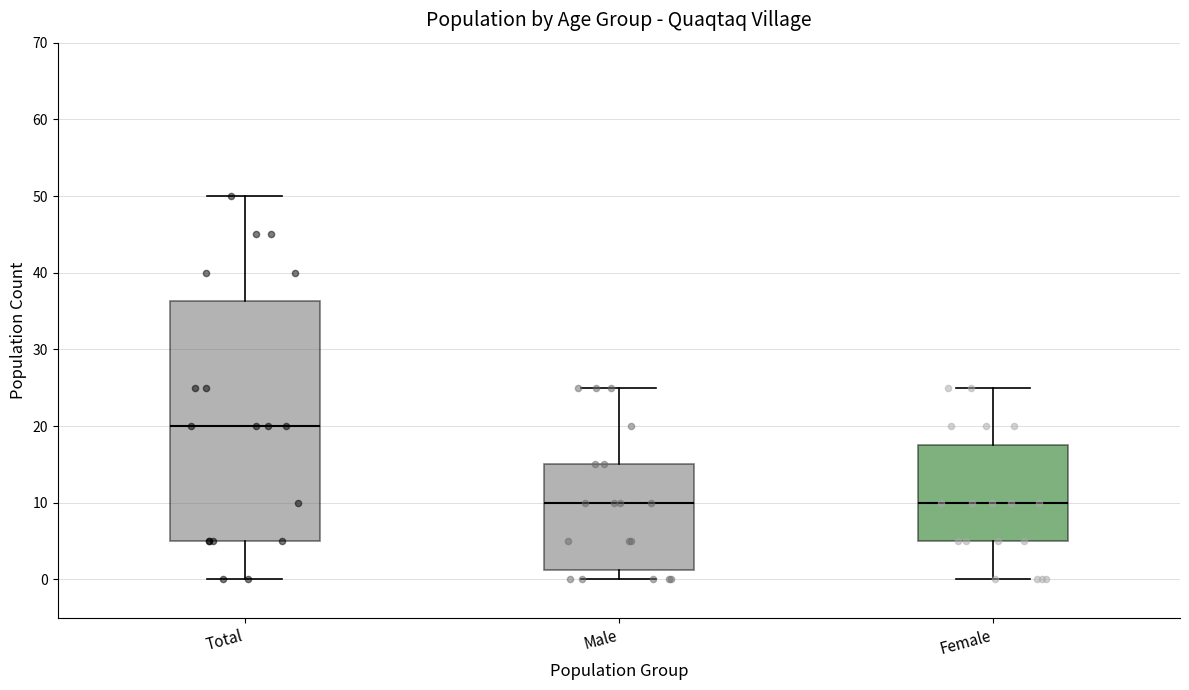

Comparing the boxes themselves (not the whiskers), which one is the tallest?

Total